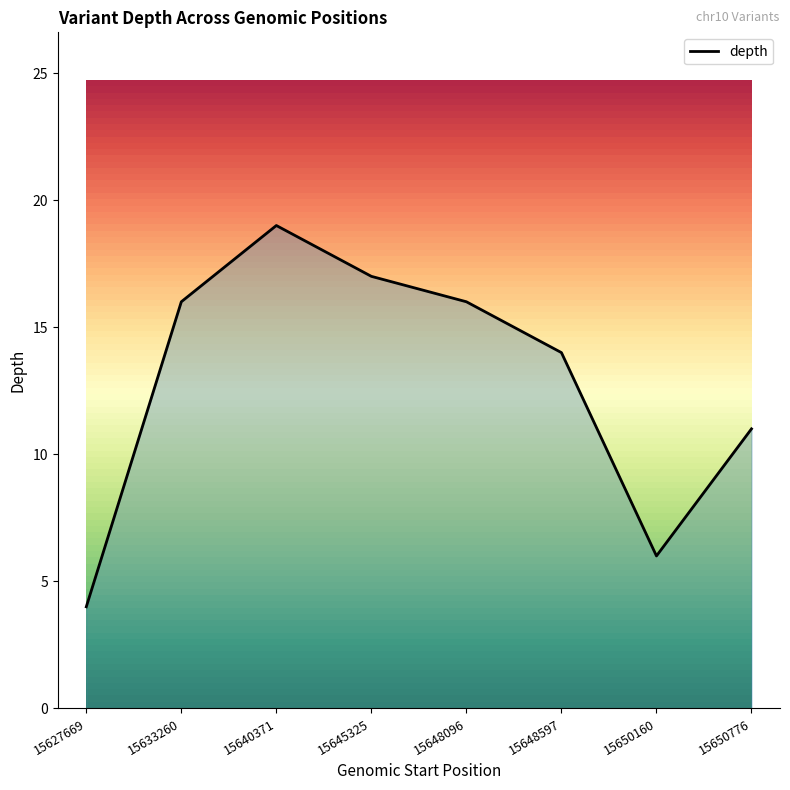

True or false: the data has more than 1 interior local peaks.

False